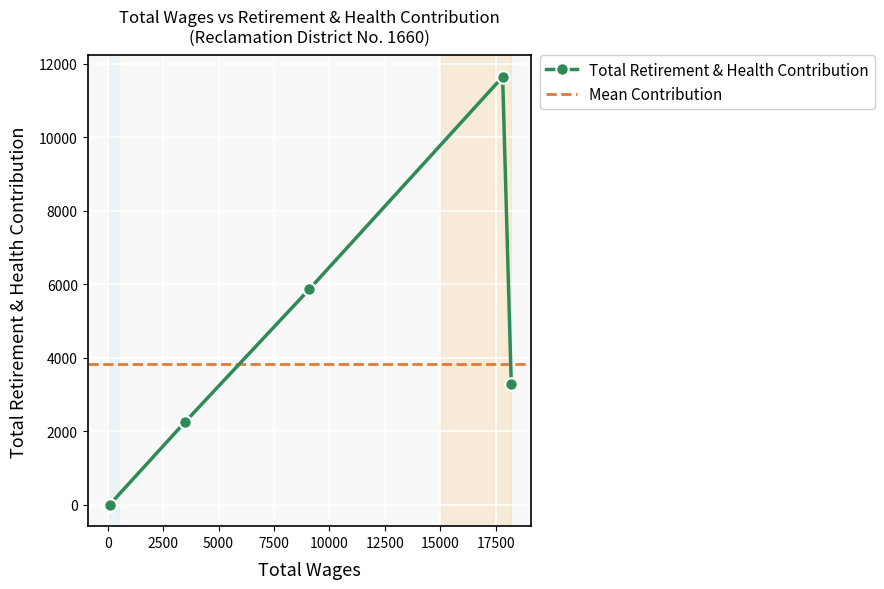

How many interior local peaks does the Total Retirement & Health Contribution series have?

1